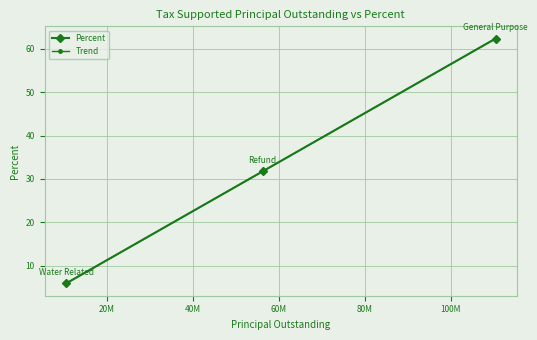

Which series has the largest range (max minus min)?

Percent